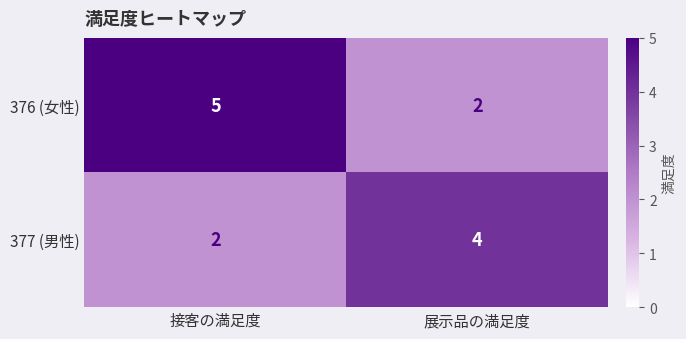

What is the total value across all series at 展示品の満足度?

6